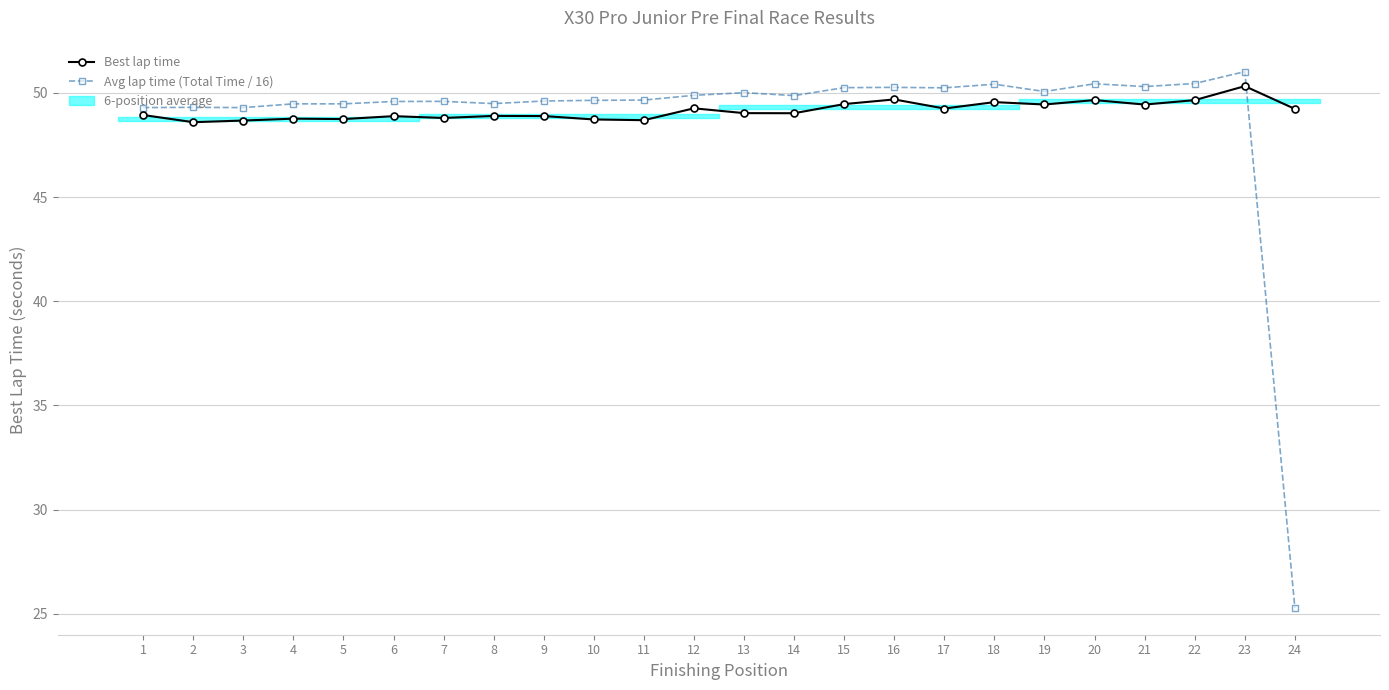

What is the spread (max minus min) of values at 2?

0.7